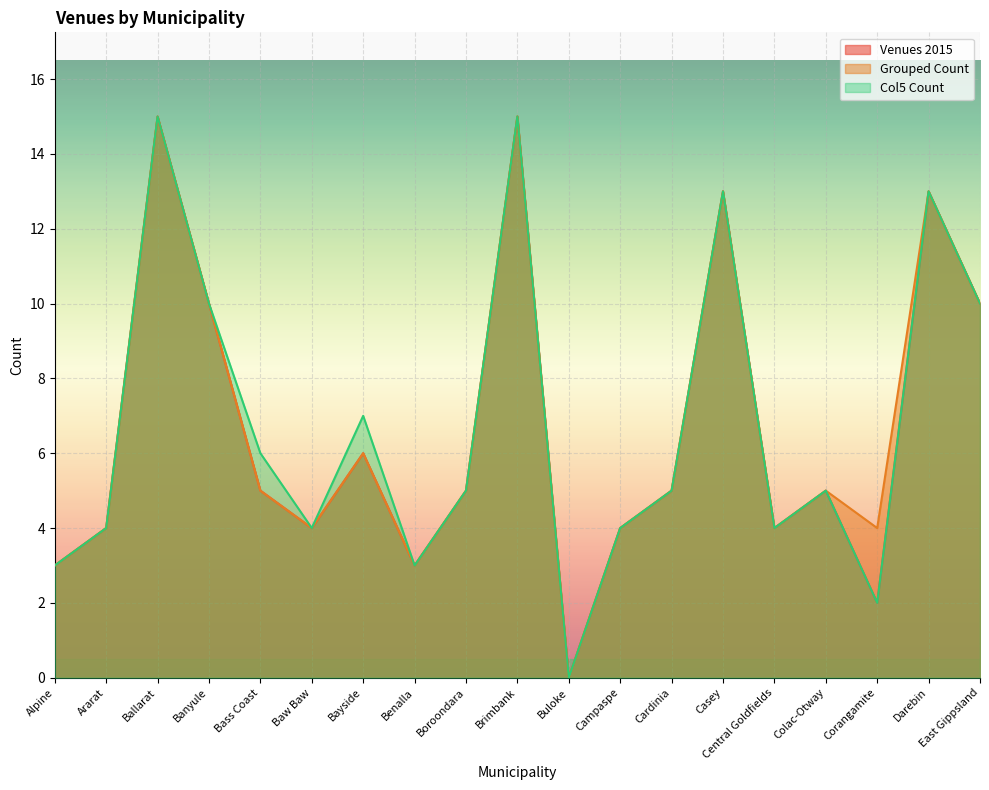

What is the highest value of the Col5 Count series?

15